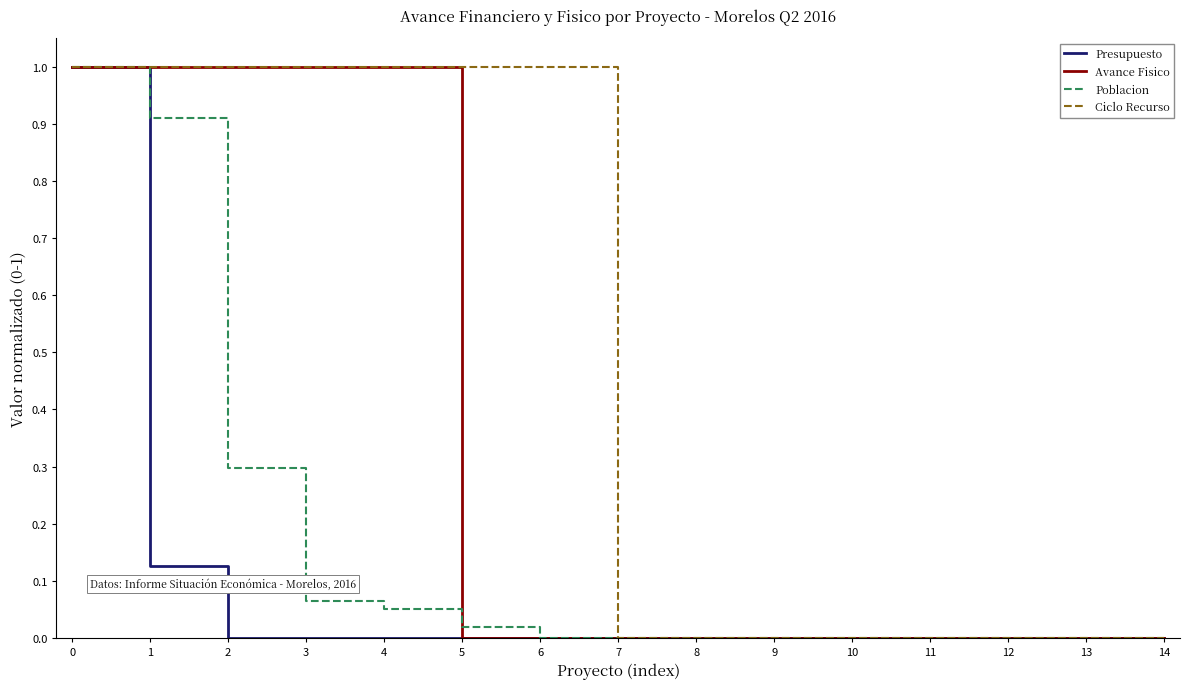

What is the maximum value shown in the chart?

1.0